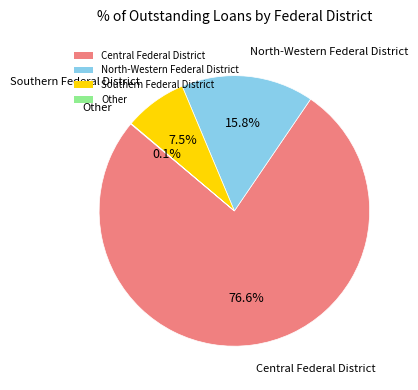

Between North-Western Federal District and Central Federal District, which is larger?

Central Federal District